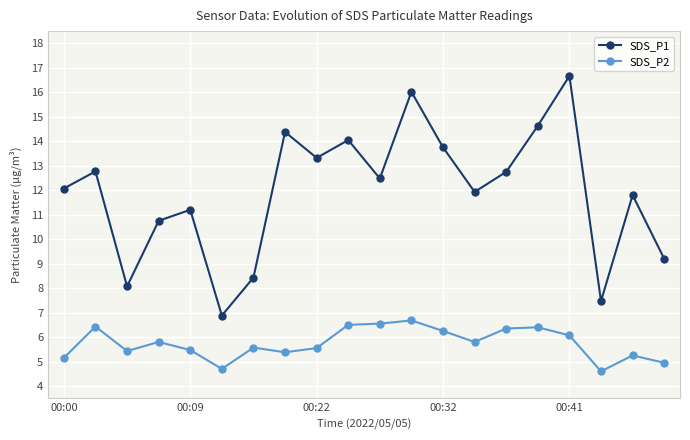

What are all the series names shown in the legend?

SDS_P1, SDS_P2